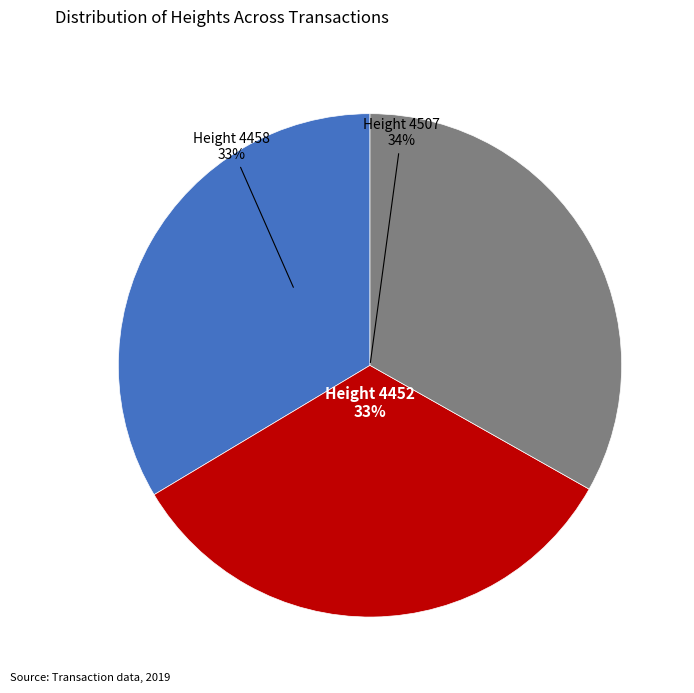

Count the number of slices in the pie.

3